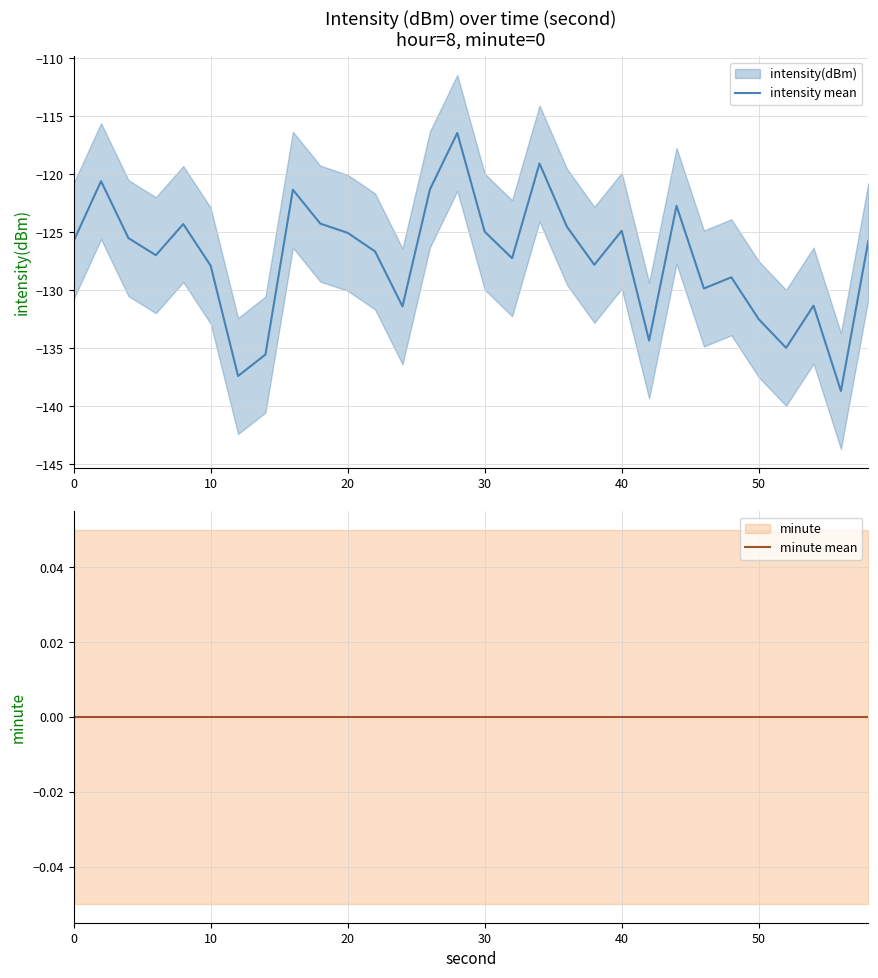

List the series in order of their peak value, highest first.

minute mean, intensity mean